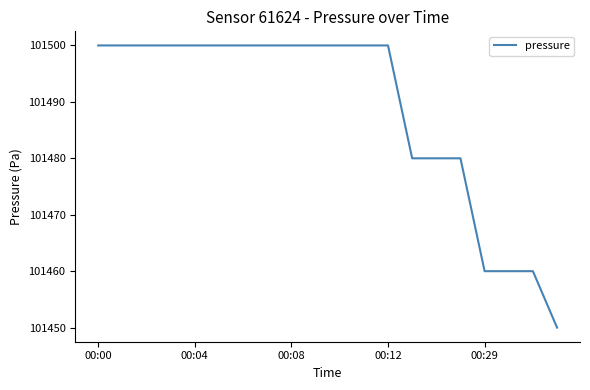

What is the smallest value displayed?

101450